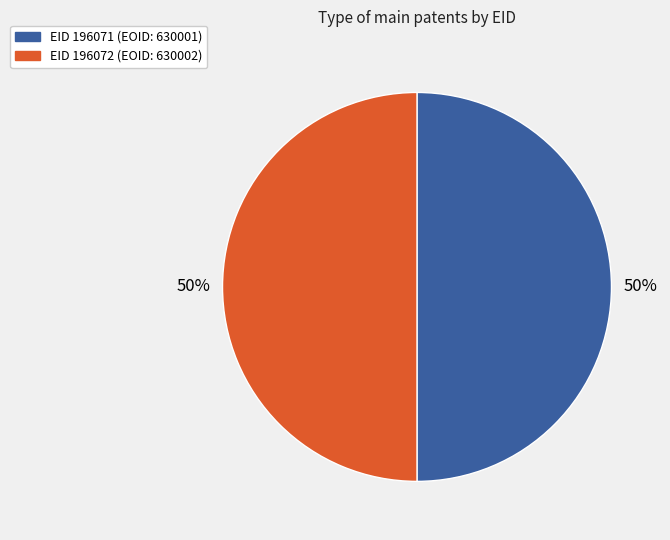

To the nearest percent, what is the average slice percentage?

50%